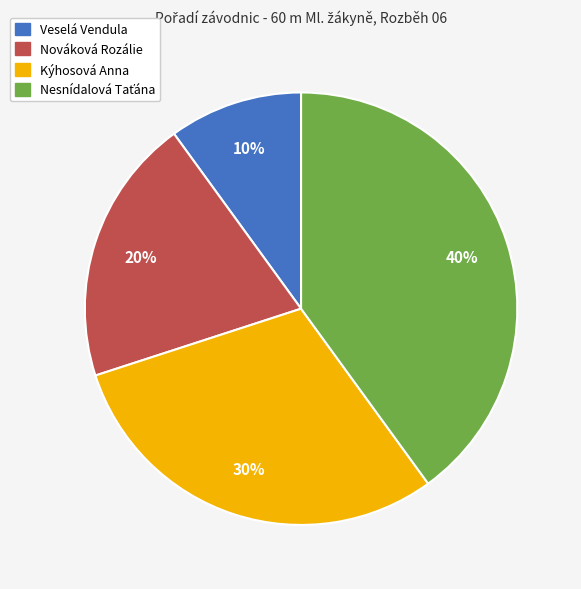

Does Kýhosová Anna account for over 50% of the chart?

No